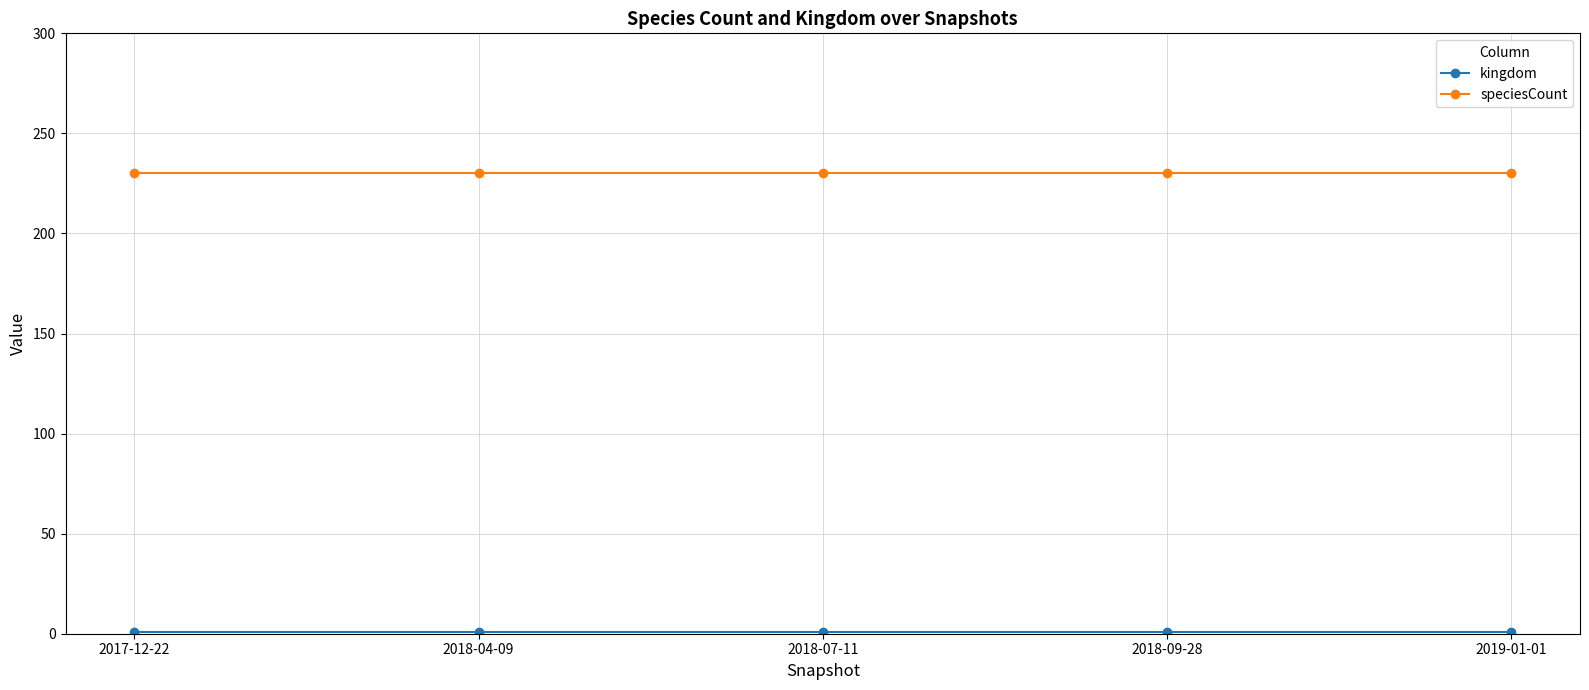

How many data points does each series have?

5